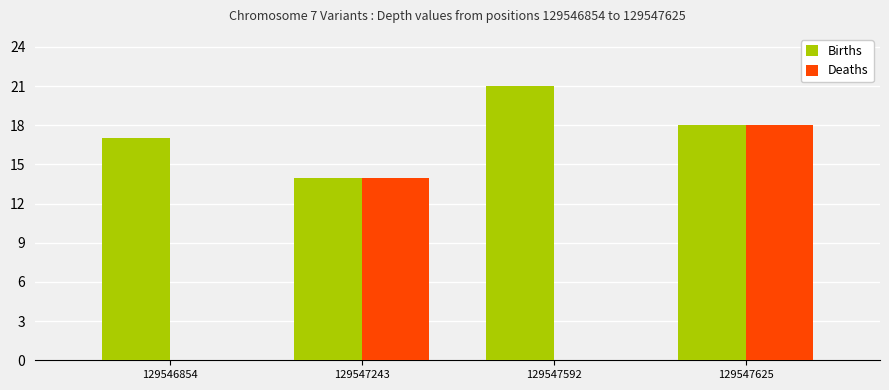

What are all the series names shown in the legend?

Births, Deaths